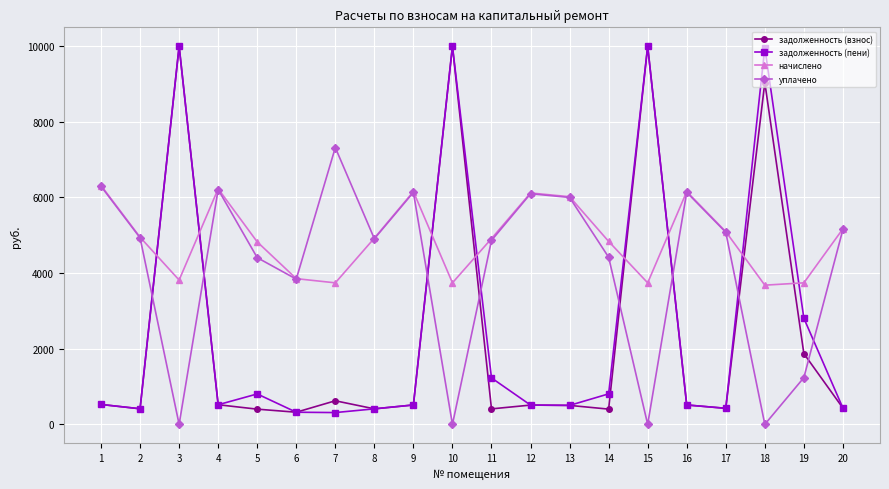

What are all the series names shown in the legend?

задолженность (взнос), задолженность (пени), начислено, уплачено